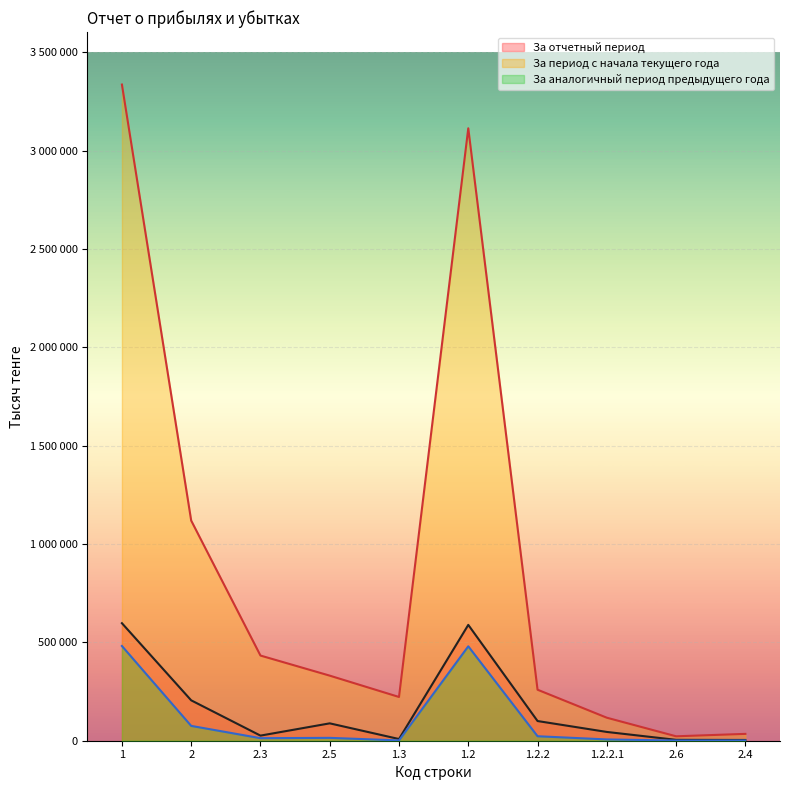

What is the difference between the maximum and minimum values in the За отчетный период series?

593847